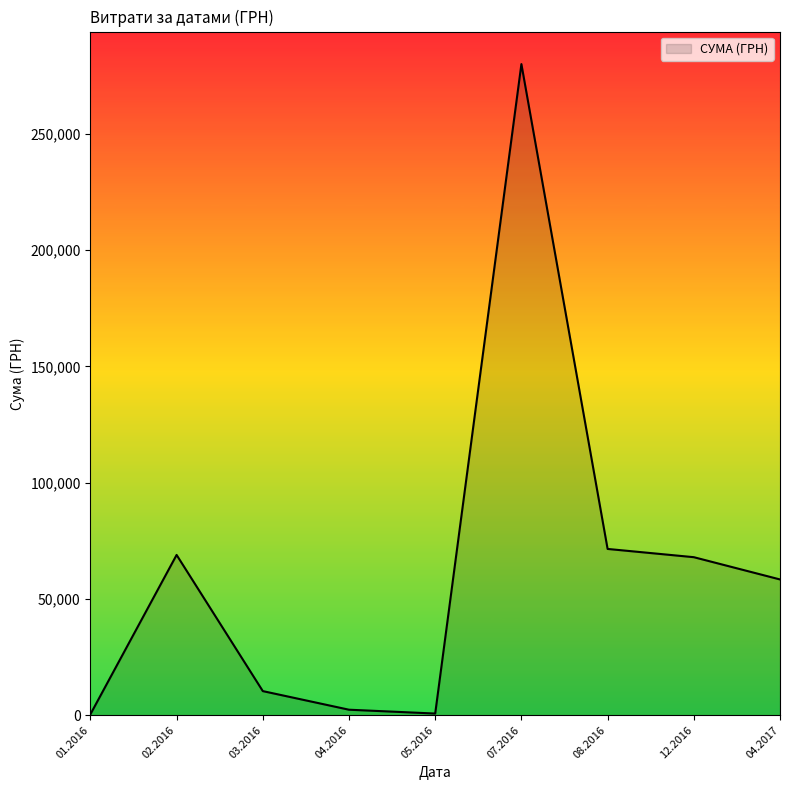

What is the maximum value shown in the chart?

279936.0